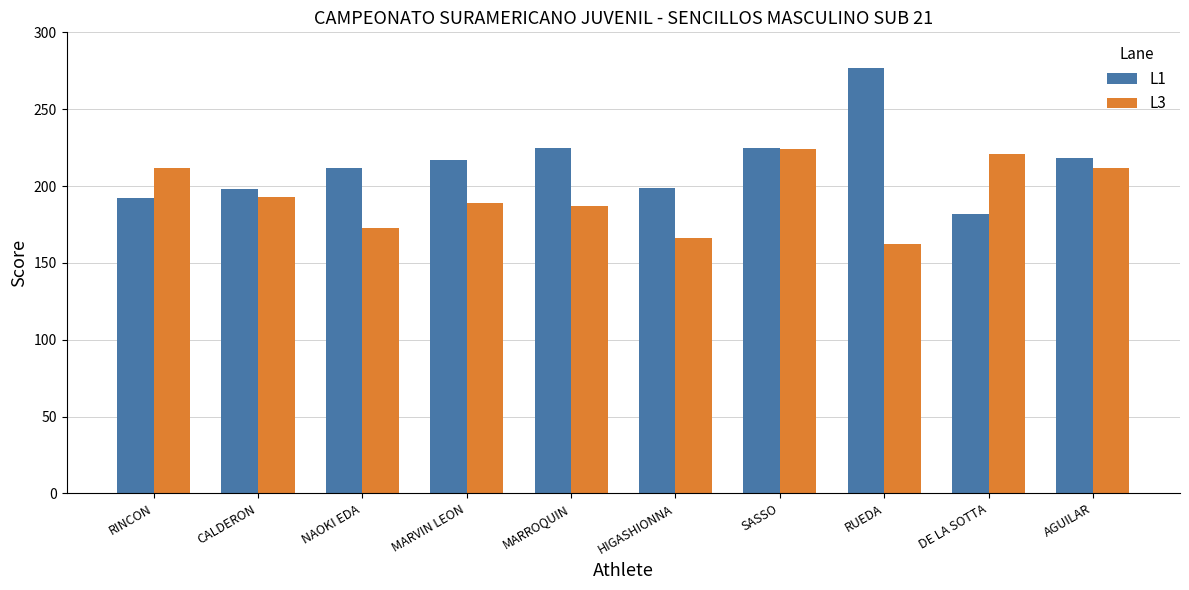

List the series in order of their overall mean, lowest first.

L3, L1